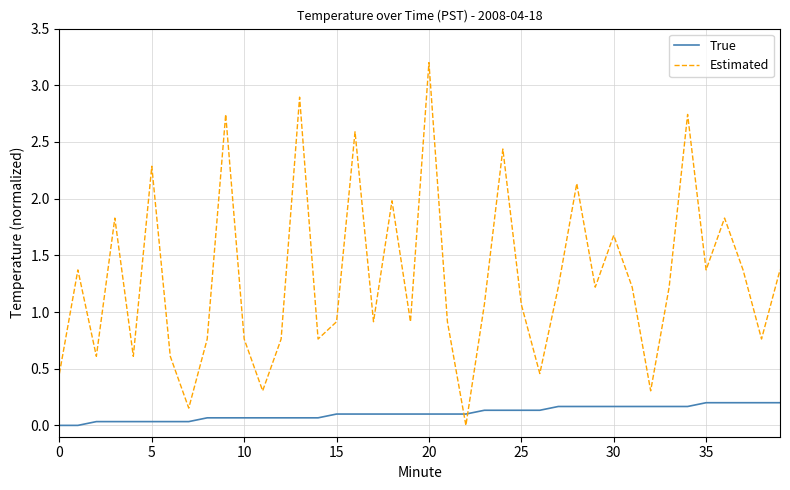

How many intersections are there between Estimated and True?

2